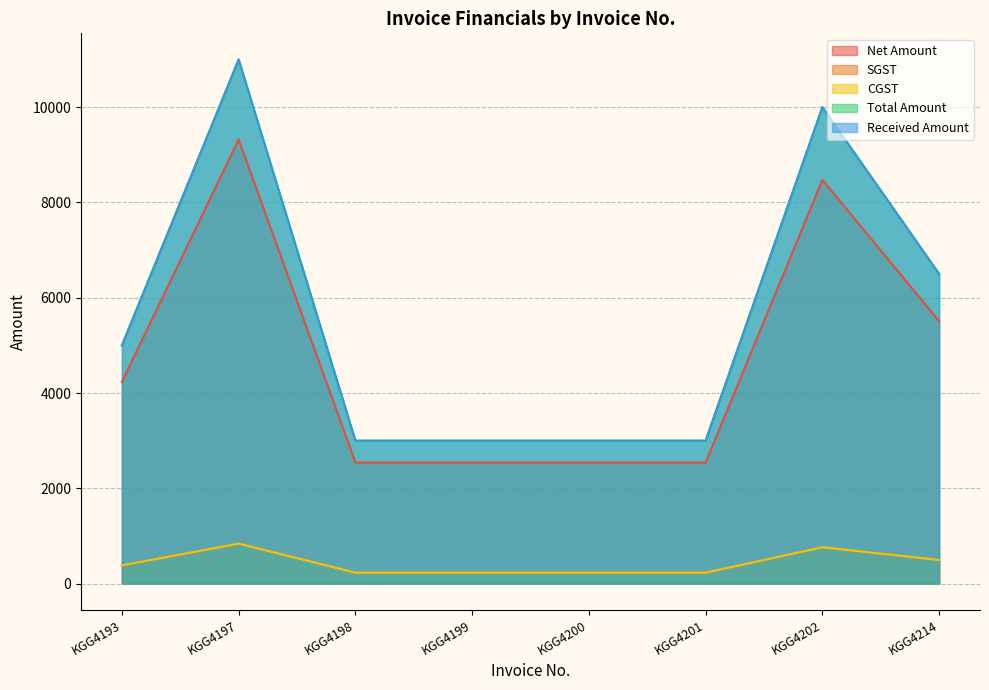

Reading left to right, what are all the values shown in this chart?

Net Amount: KGG4193=4236.4	KGG4197=9322.0	KGG4198=2541.5	KGG4199=2541.5	KGG4200=2541.5	KGG4201=2541.5	KGG4202=8474.6	KGG4214=5507.6
SGST: KGG4193=381.3	KGG4197=839.0	KGG4198=228.7	KGG4199=228.7	KGG4200=228.7	KGG4201=228.7	KGG4202=762.7	KGG4214=495.7
CGST: KGG4193=381.3	KGG4197=839.0	KGG4198=228.7	KGG4199=228.7	KGG4200=228.7	KGG4201=228.7	KGG4202=762.7	KGG4214=495.7
Total Amount: KGG4193=4999.0	KGG4197=11000.0	KGG4198=2999.0	KGG4199=2999.0	KGG4200=2999.0	KGG4201=2999.0	KGG4202=10000.0	KGG4214=6499.0
Received Amount: KGG4193=4999.0	KGG4197=11000.0	KGG4198=2999.0	KGG4199=2999.0	KGG4200=2999.0	KGG4201=2999.0	KGG4202=10000.0	KGG4214=6499.0